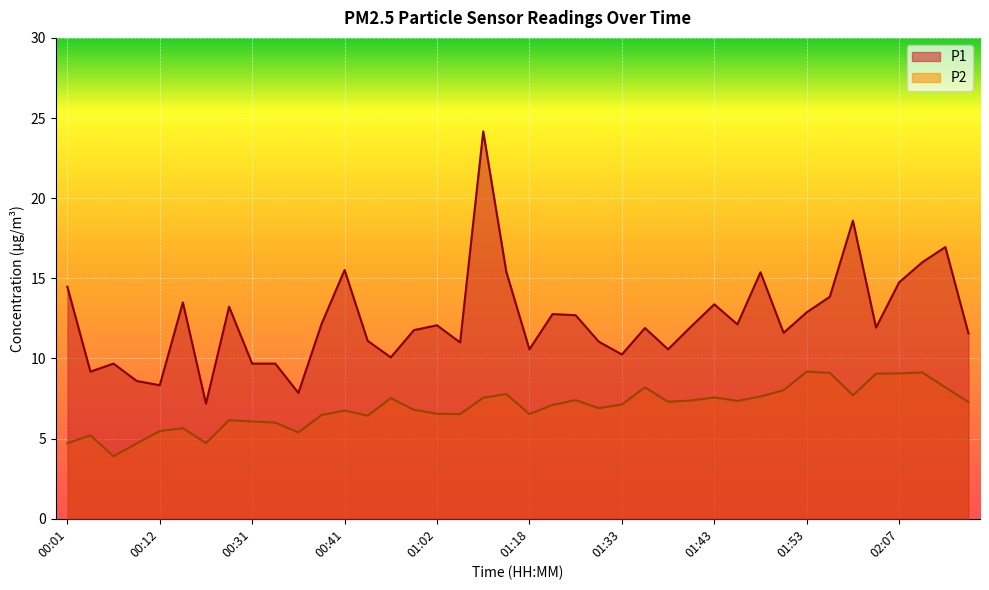

Where is the first local maximum for P1?

00:06